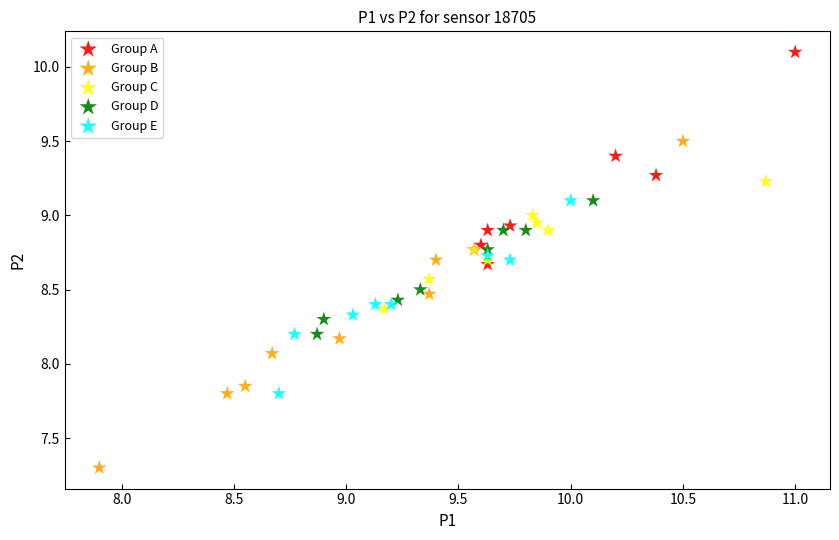

Which series contains the lowest Y value?

Group B